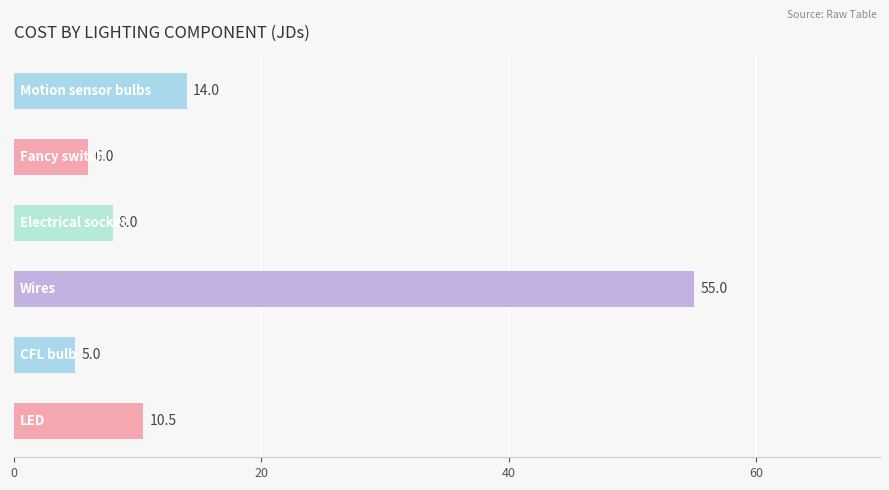

Reading bottom to top, extract all data points from this chart.

10.5	5.0	55.0	8.0	6.0	14.0